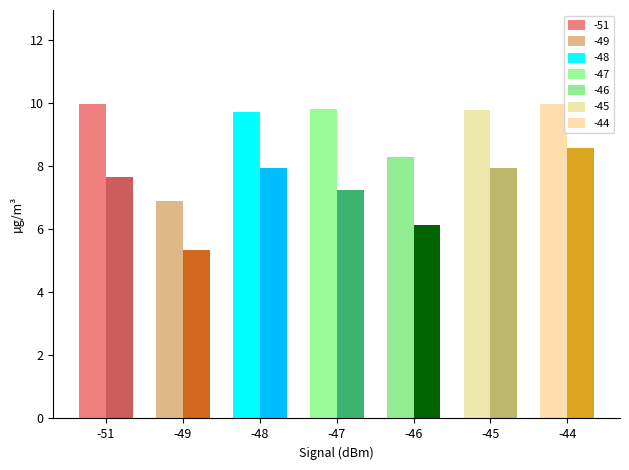

What is the smallest value displayed?

5.3